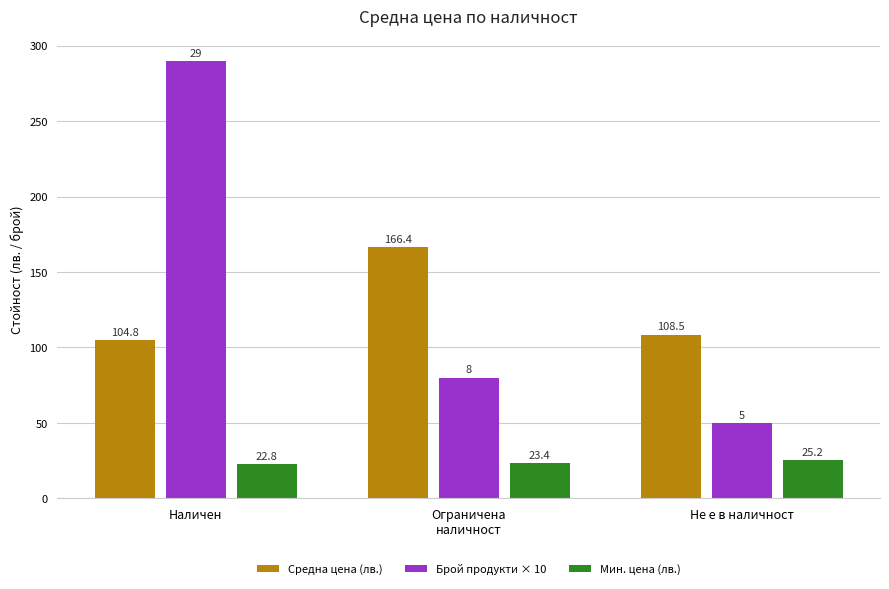

Reading right to left, what are all the values shown in this chart?

Средна цена (лв.): 108.5	166.4	104.8
Брой продукти × 10: 50.0	80.0	290.0
Мин. цена (лв.): 25.2	23.4	22.8